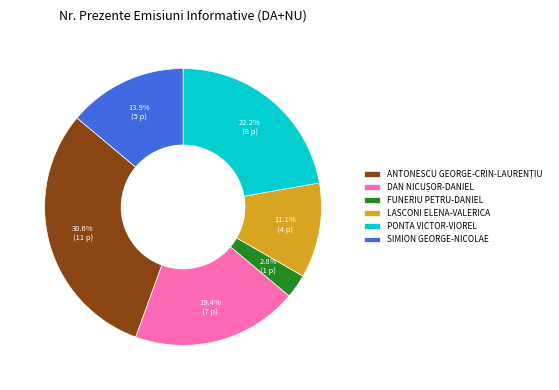

How much of the chart is everything except LASCONI ELENA-VALERICA?

88.9%